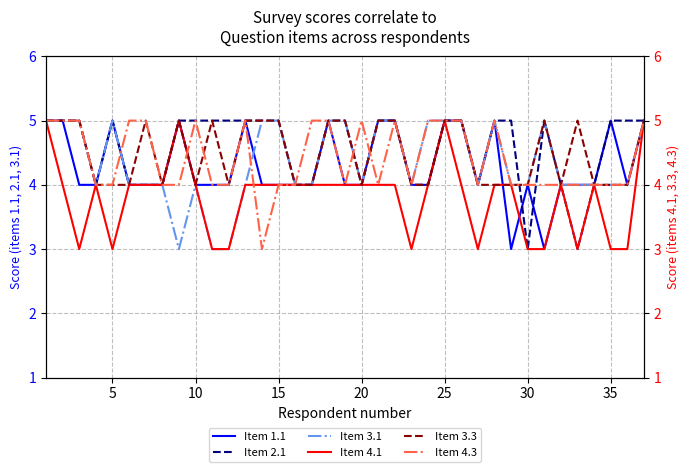

How many interior local valleys does the Item 4.3 series have?

5